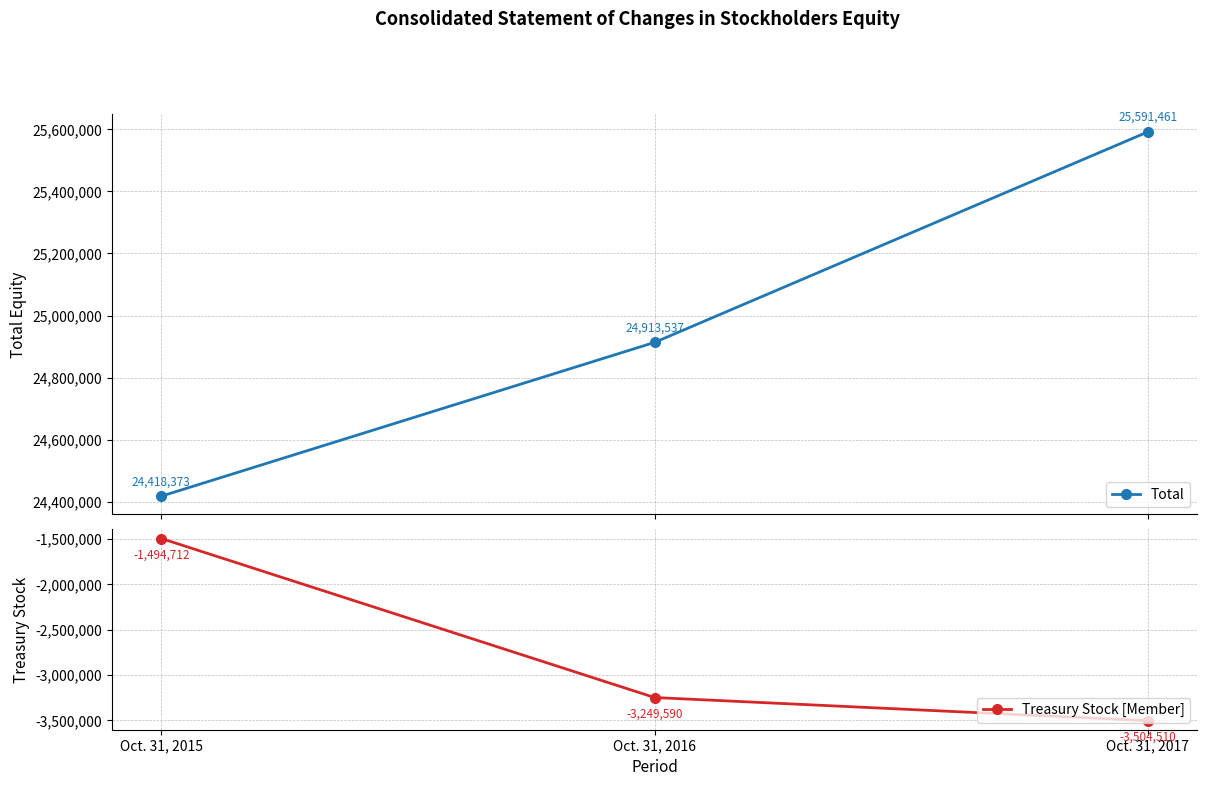

Rank the series by their maximum value, from lowest to highest.

Treasury Stock [Member], Total